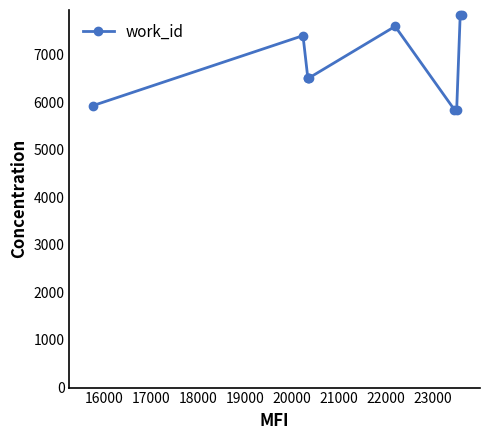

What is the maximum value shown in the chart?

7835